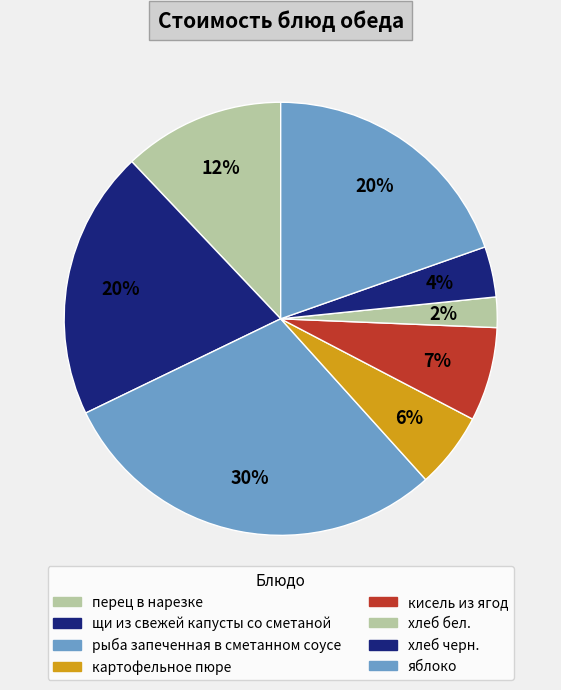

Does any single category account for the majority?

No